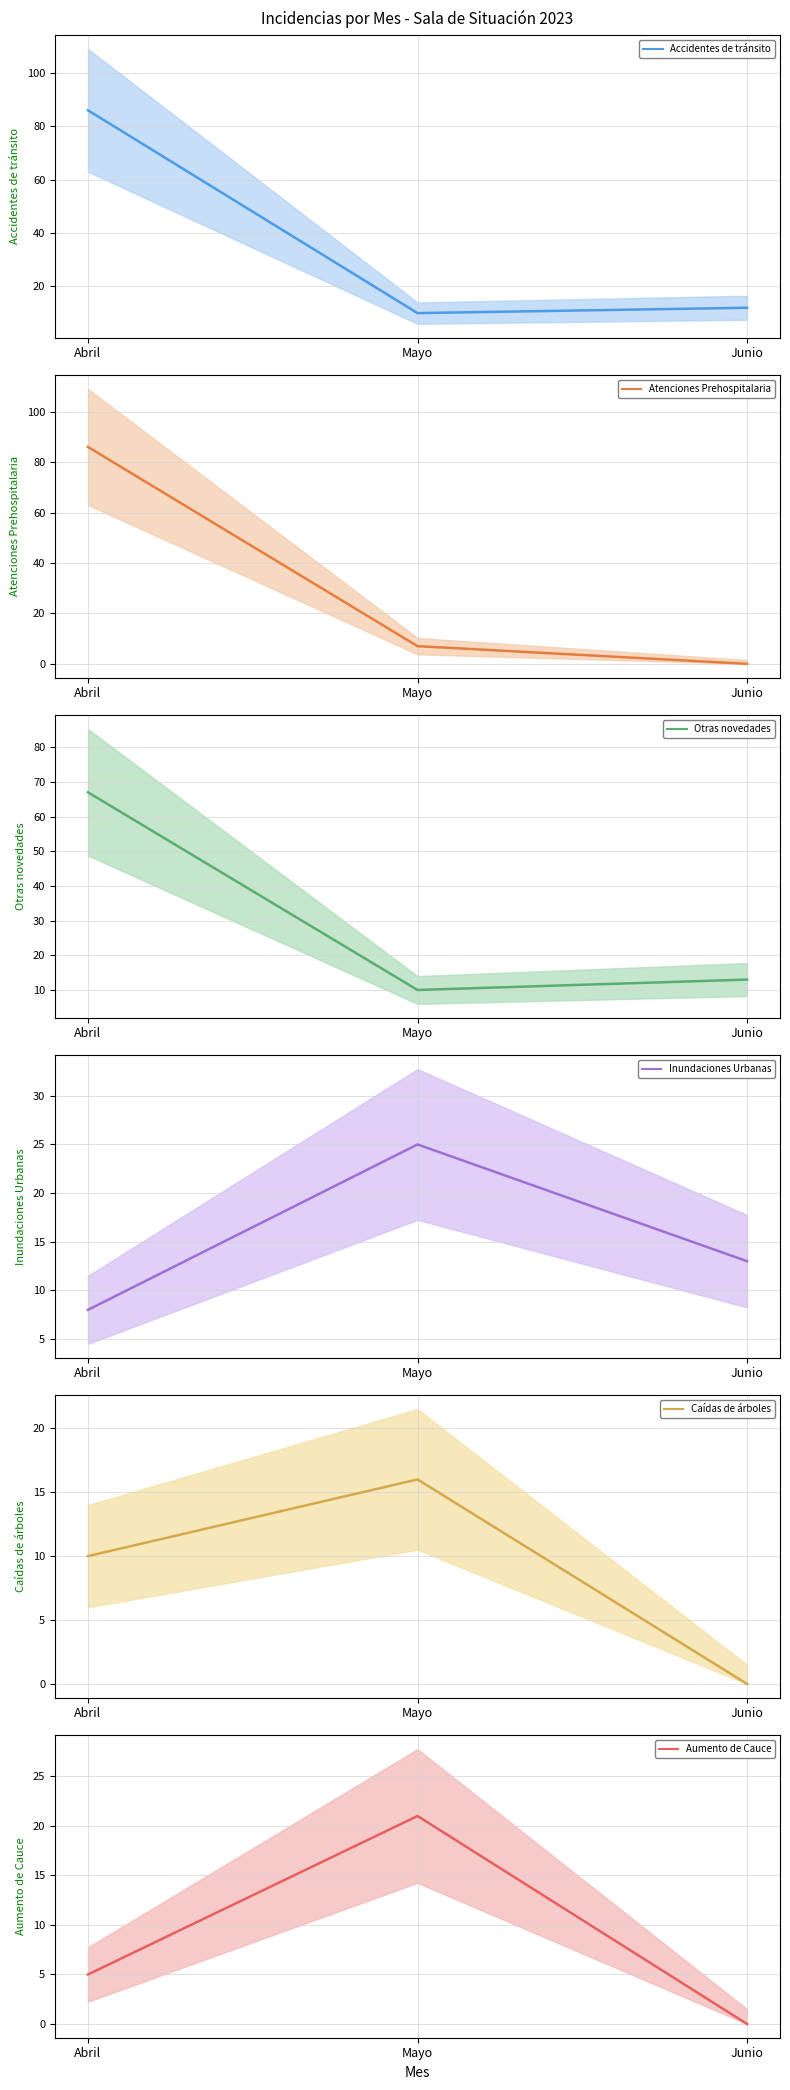

Reading left to right, extract all data points from this chart.

Accidentes de tránsito: Abril=86	Mayo=10	Junio=12
Atenciones Prehospitalaria: Abril=86	Mayo=7	Junio=0
Otras novedades: Abril=67	Mayo=10	Junio=13
Inundaciones Urbanas: Abril=8	Mayo=25	Junio=13
Caídas de árboles: Abril=10	Mayo=16	Junio=0
Aumento de Cauce: Abril=5	Mayo=21	Junio=0